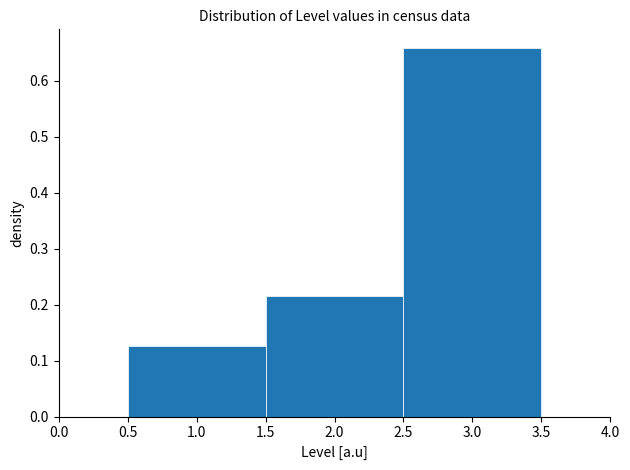

Over which range of the x-axis is the bar tallest?

2.5 to 3.5